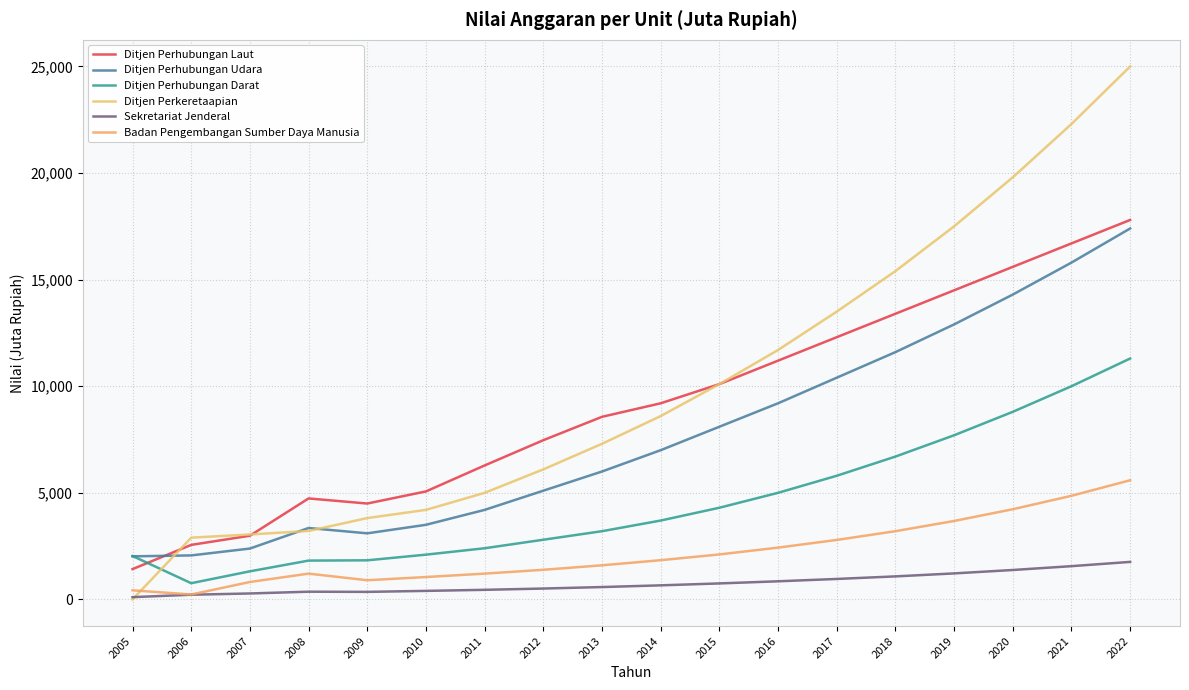

Is the value of Ditjen Perkeretaapian at 2008 greater than the value of Ditjen Perhubungan Darat at 2011?

Yes